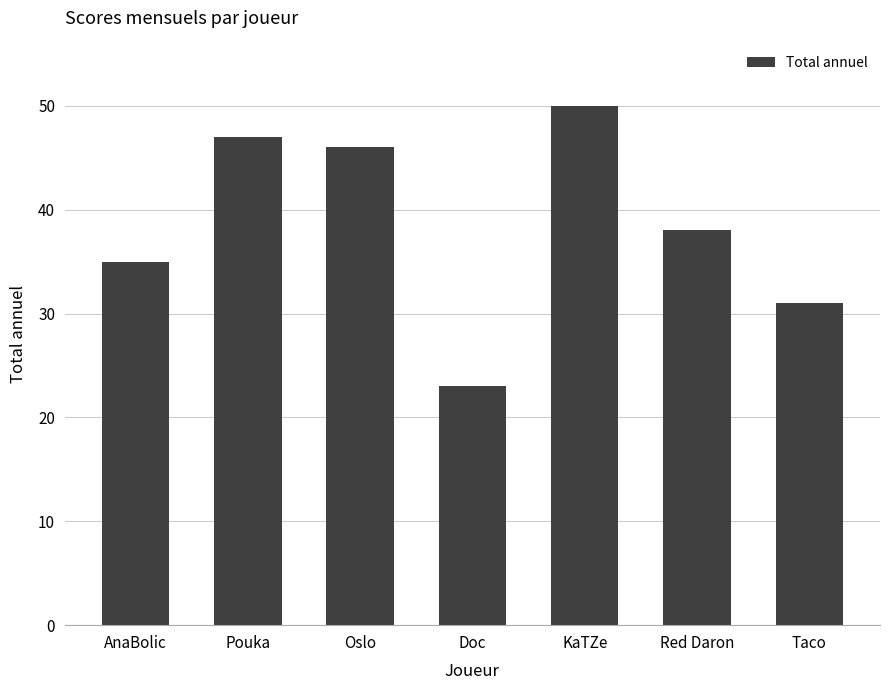

Where is the data nearest to the value 36?

AnaBolic